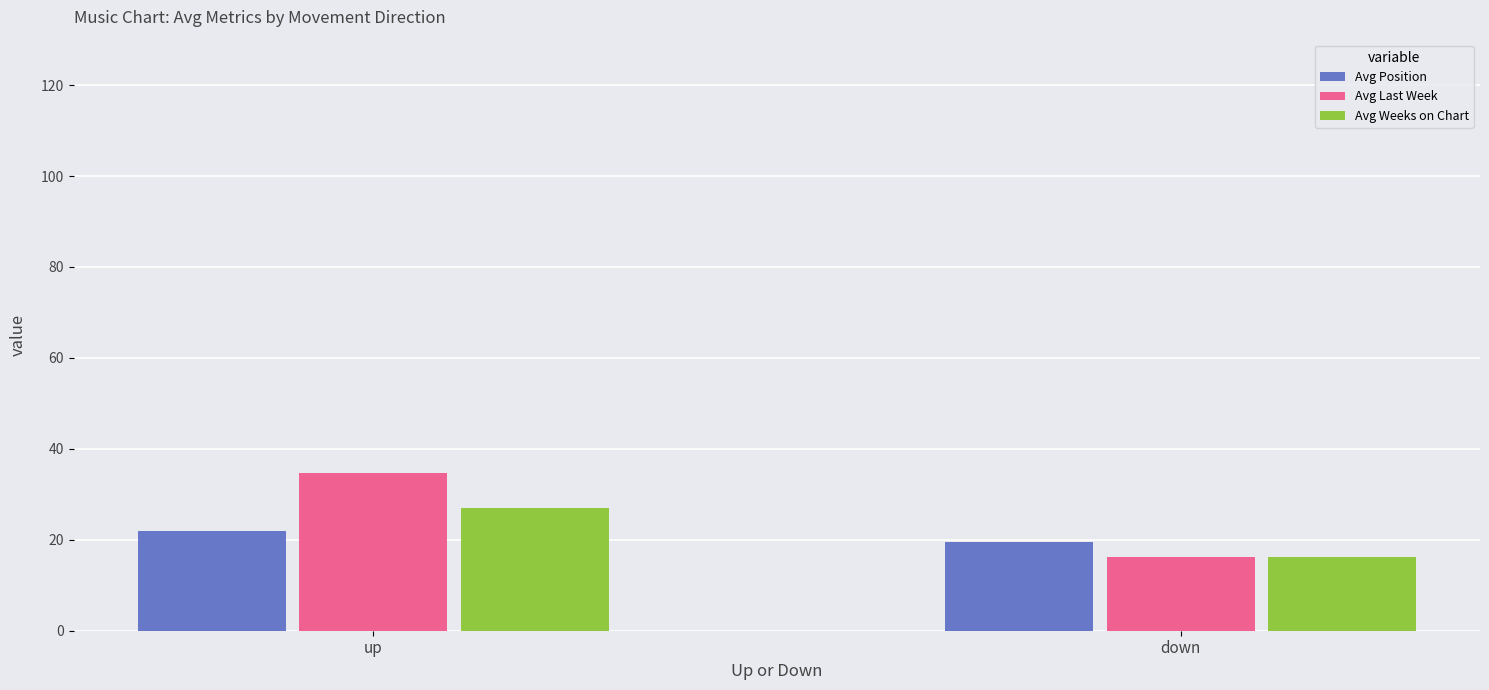

Is it true that Avg Position equals 25.7 at down?

False